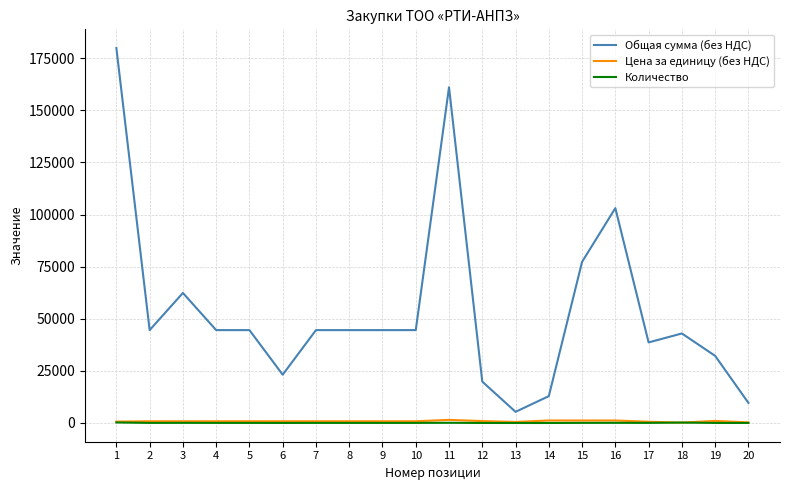

Is the value of Общая сумма (без НДС) at 18 greater than the value of Количество at 17?

Yes